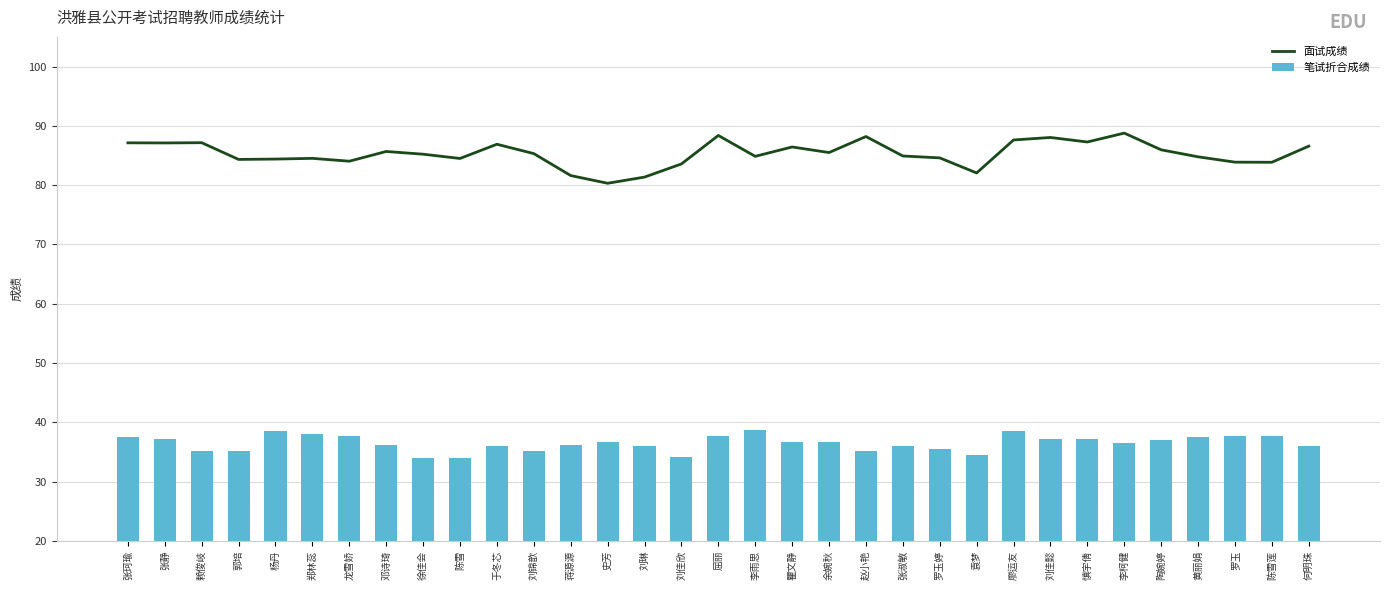

What is the average value of the 笔试折合成绩 series?

36.5